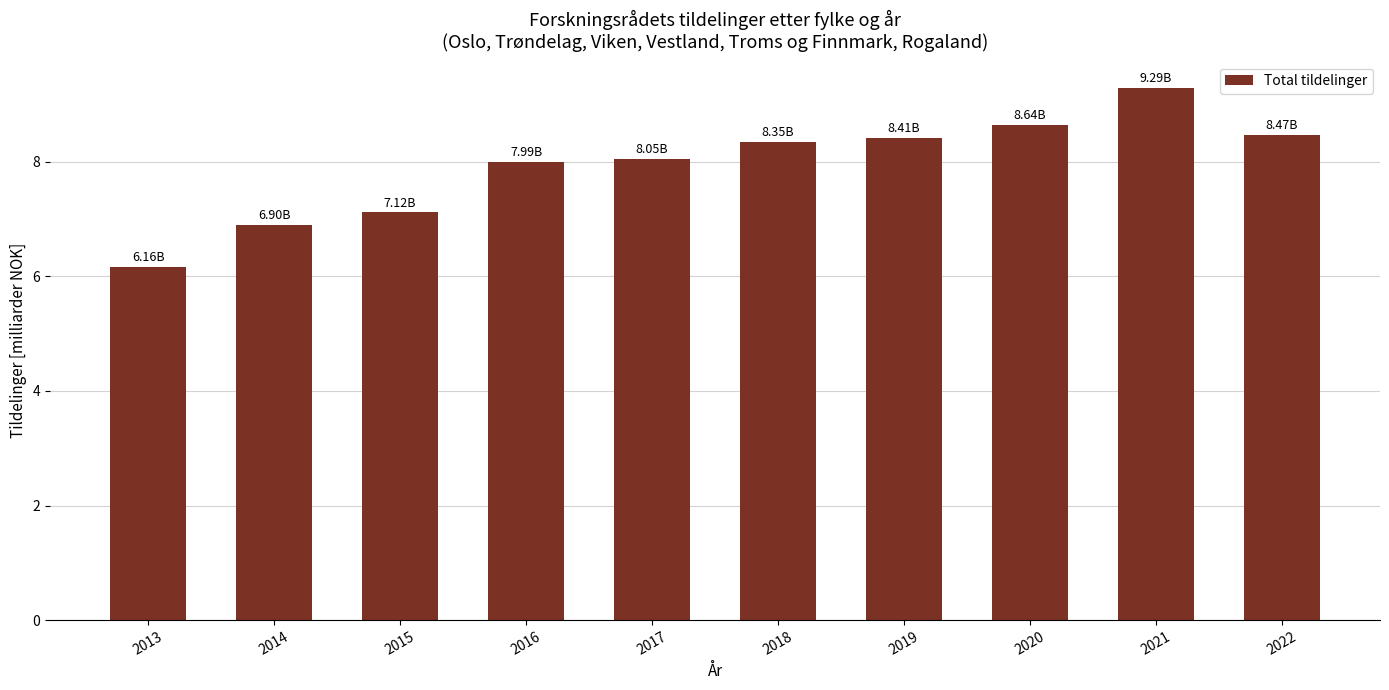

Approximately how many times larger is the value at 2018 compared to 2021?

0.9